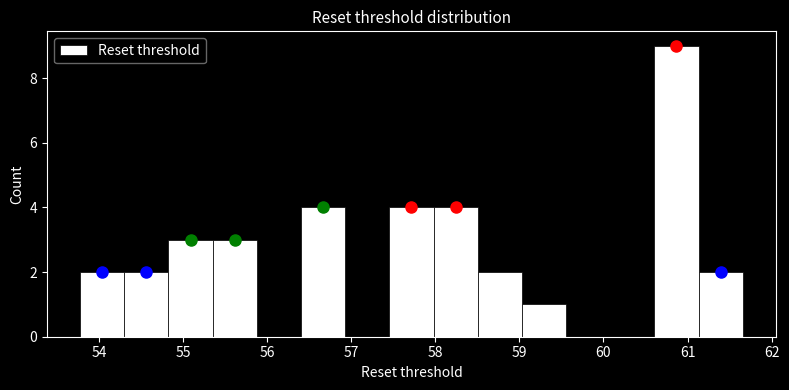

Reading left to right, list every bar in this chart as the range it spans on the x-axis followed by its height. Neither the bar edges nor the heights are printed on the chart, so give them approximately, as read against the axes.

53.8 to 54.3: 2
54.3 to 54.8: 2
54.8 to 55.4: 3
55.4 to 55.9: 3
55.9 to 56.4: 0
56.4 to 56.9: 4
56.9 to 57.5: 0
57.5 to 58.0: 4
58.0 to 58.5: 4
58.5 to 59.0: 2
59.0 to 59.6: 1
59.6 to 60.1: 0
60.1 to 60.6: 0
60.6 to 61.1: 9
61.1 to 61.7: 2